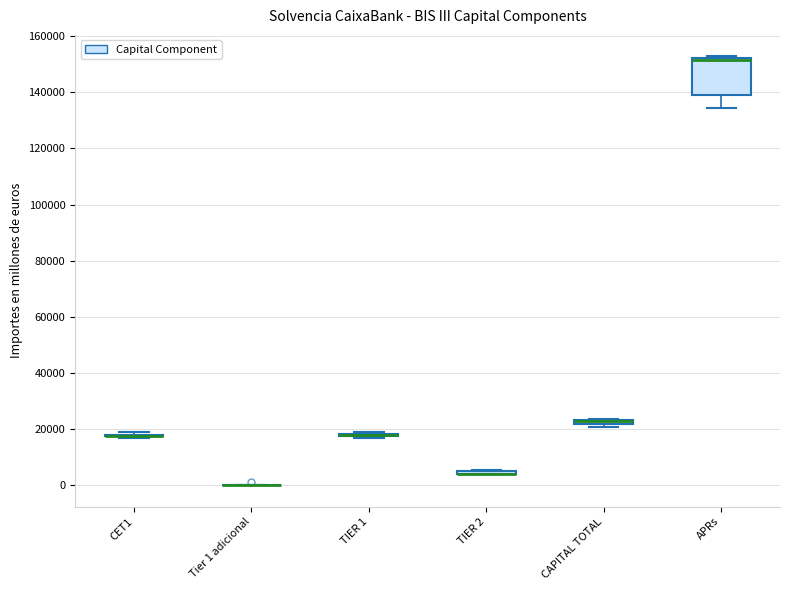

Which box is the tallest, from its lower edge to its upper edge?

APRs